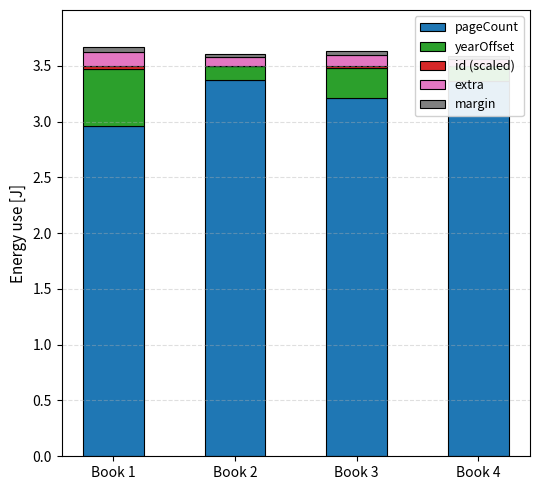

Reading left to right, transcribe all the data shown in this chart.

pageCount: 3.0	3.4	3.2	3.4
yearOffset: 0.5	0.1	0.3	0.1
id (scaled): 0.0	0.0	0.0	0.0
extra: 0.1	0.1	0.1	0.1
margin: 0.0	0.0	0.0	0.0